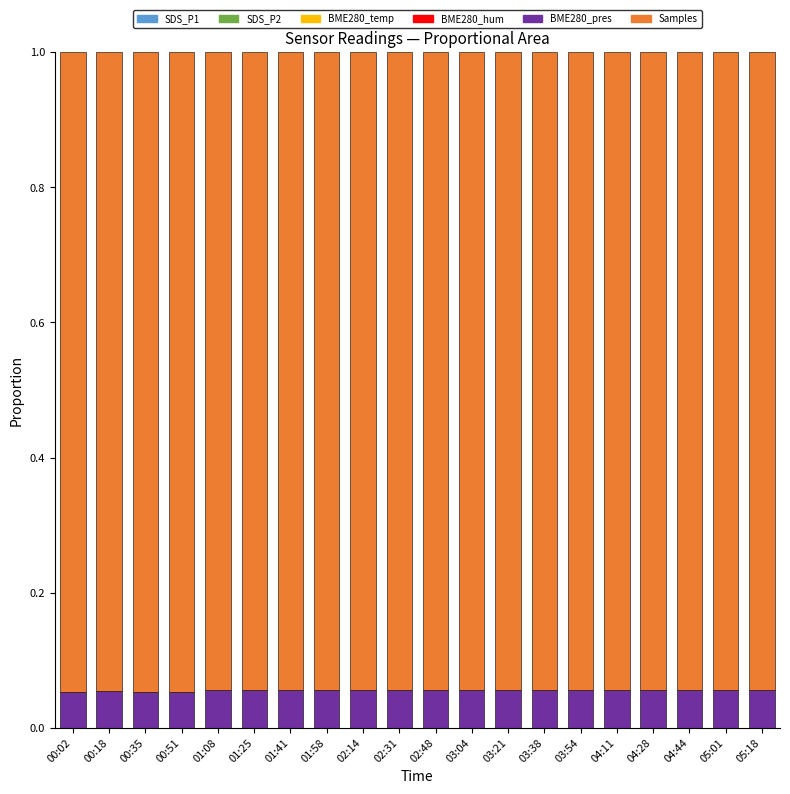

What position from the left is 04:28?

17